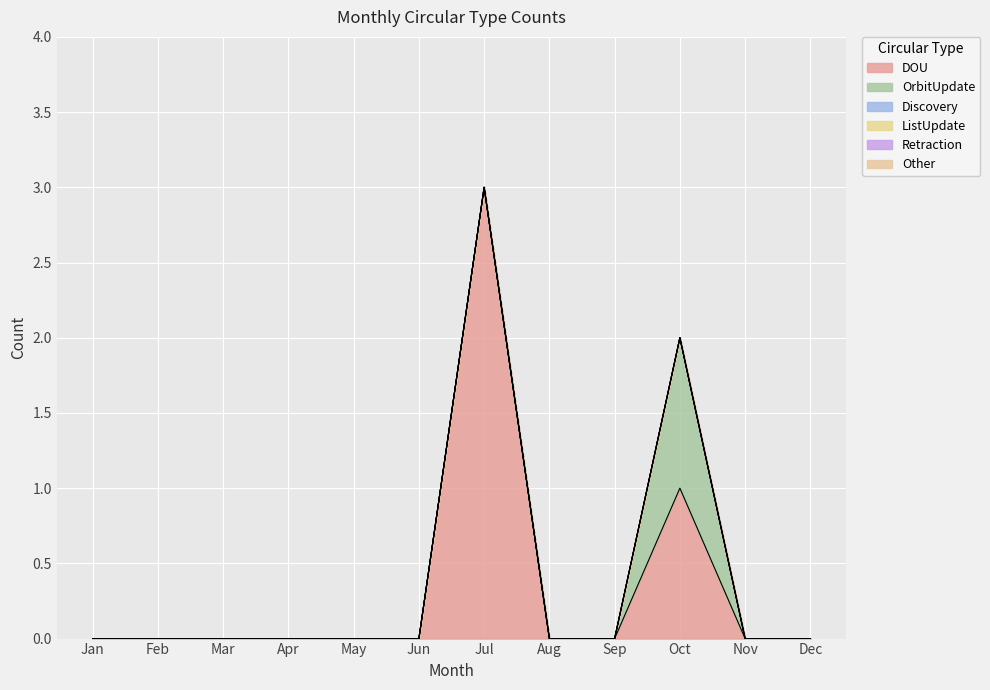

At Dec, list the series in order from largest to smallest.

DOU, OrbitUpdate, Discovery, ListUpdate, Retraction, Other